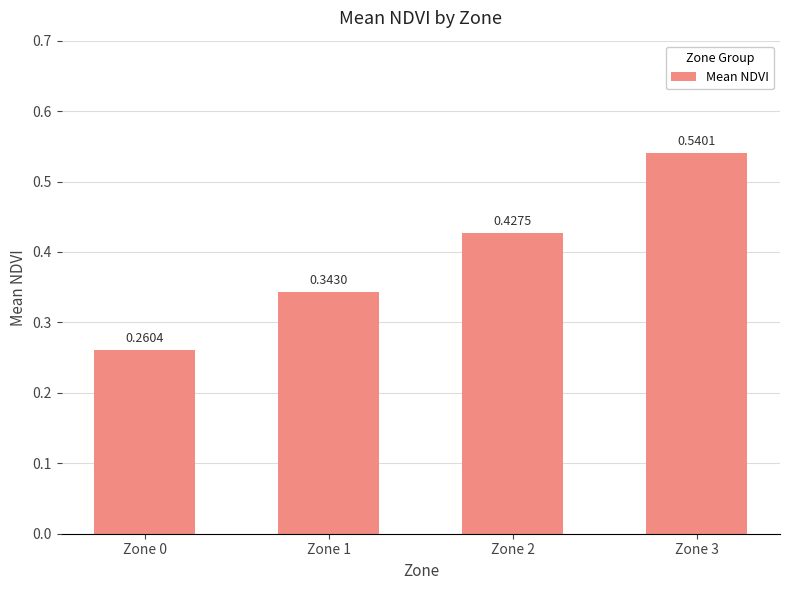

Between Zone 1 and Zone 0, which is larger?

Zone 1